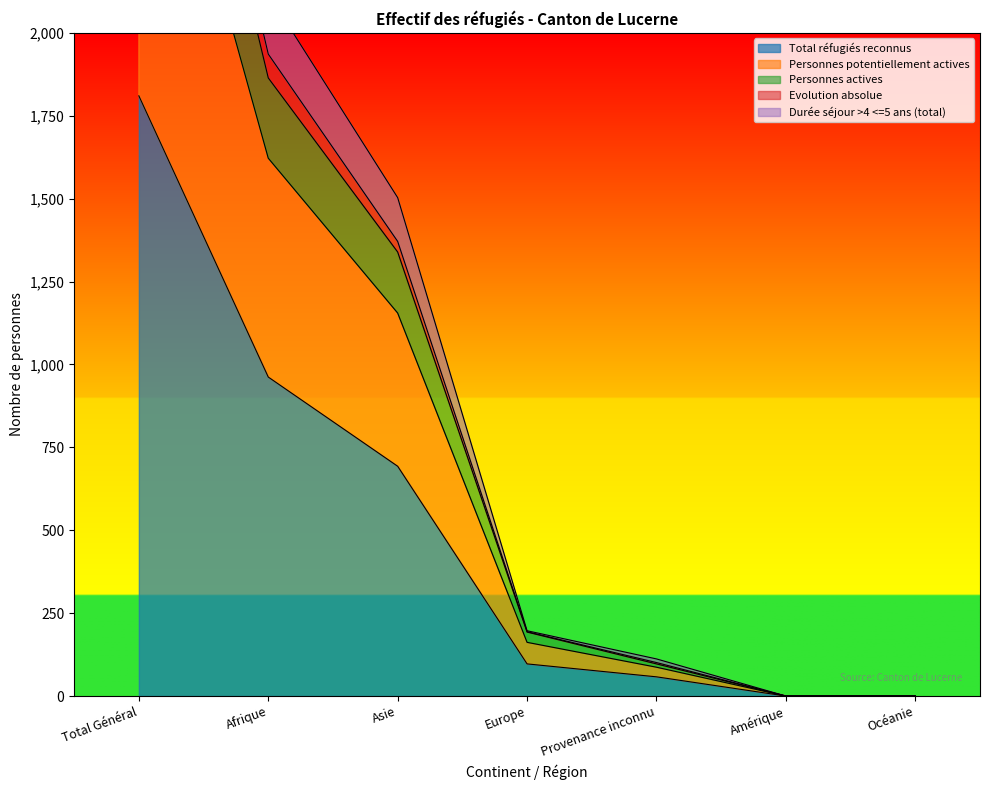

What is the difference between the second highest and second lowest values in the Durée séjour >4 <=5 ans (total) series?

1622